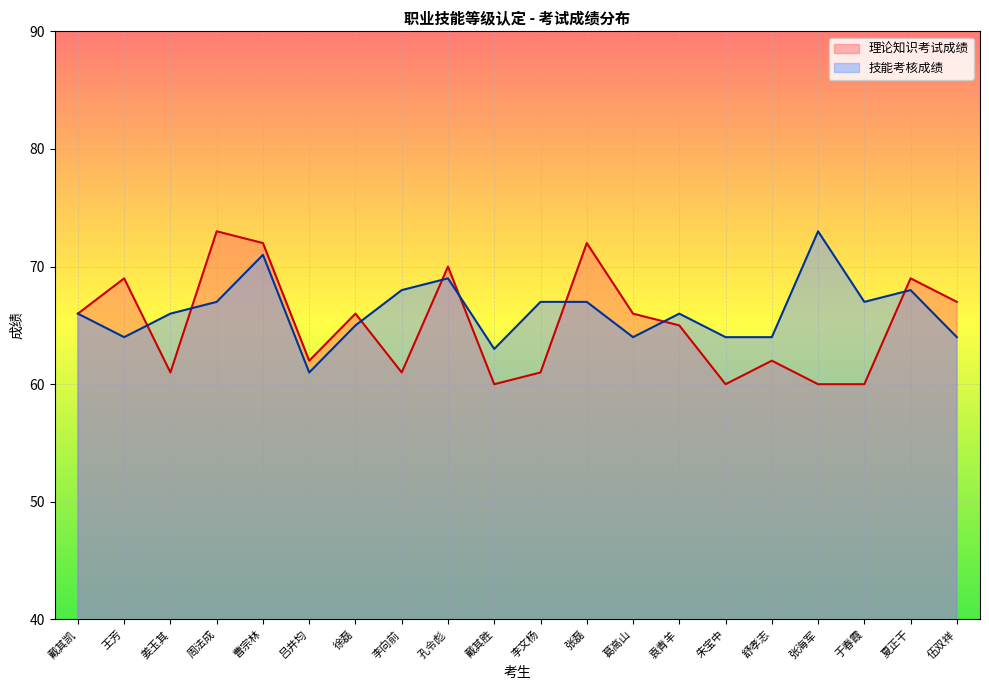

How many times do 理论知识考试成绩 and 技能考核成绩 cross each other?

8